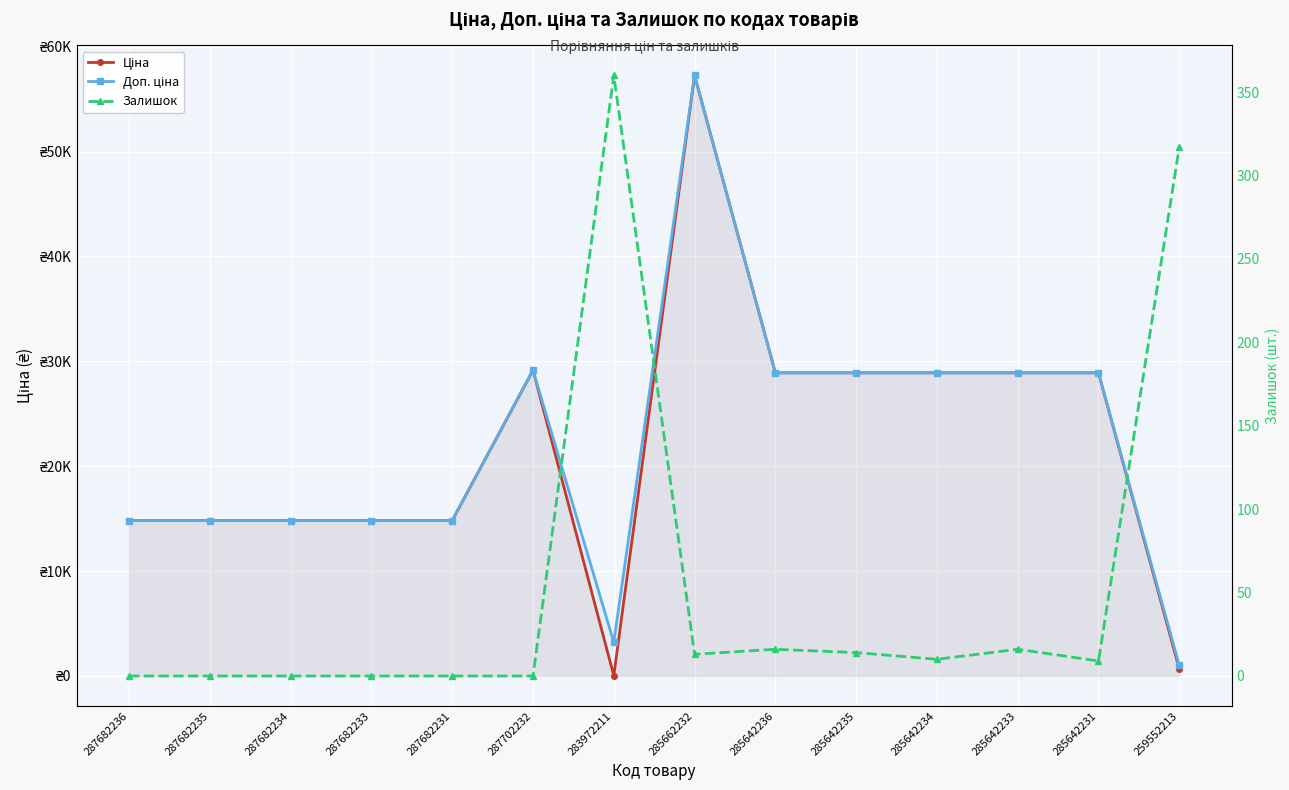

What is the value of the Ціна point at the 12th from the left?

28901.7